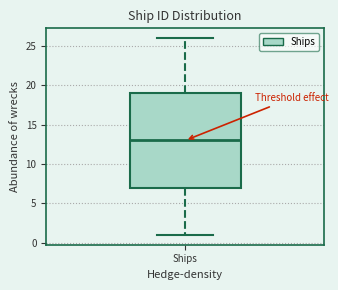

Transcribe this box plot: give where the median line is, the range the box spans, and where the two whiskers end, as read against the y-axis. The values are not printed on the chart, so give them approximately, as read against the axis.

median 13, box 7 to 19, whiskers 1 to 26